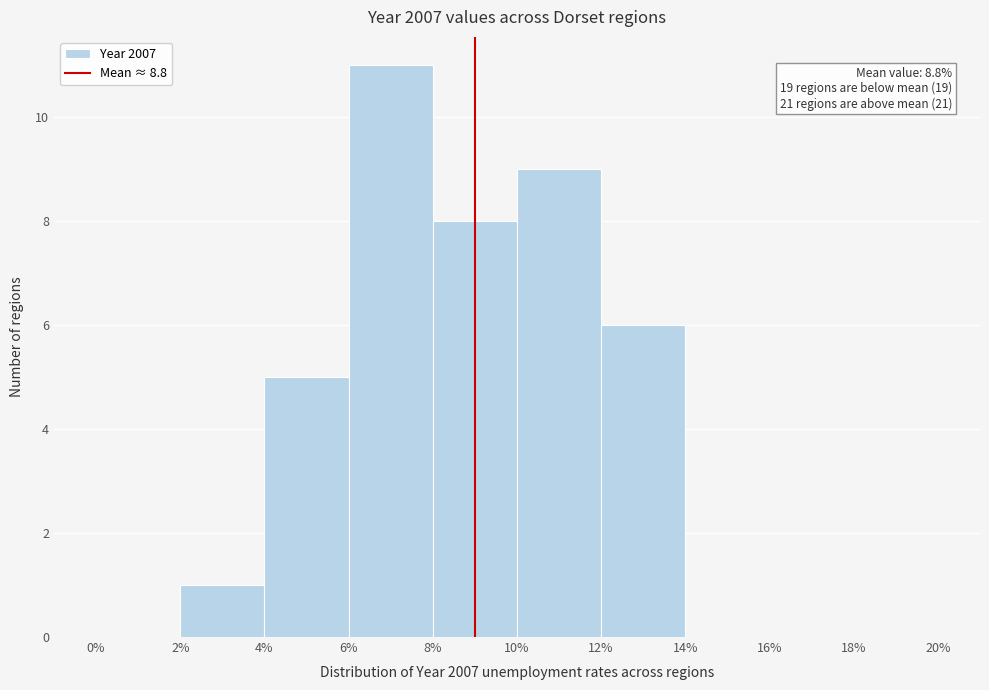

Over which range of the x-axis is the bar tallest?

6% to 8%